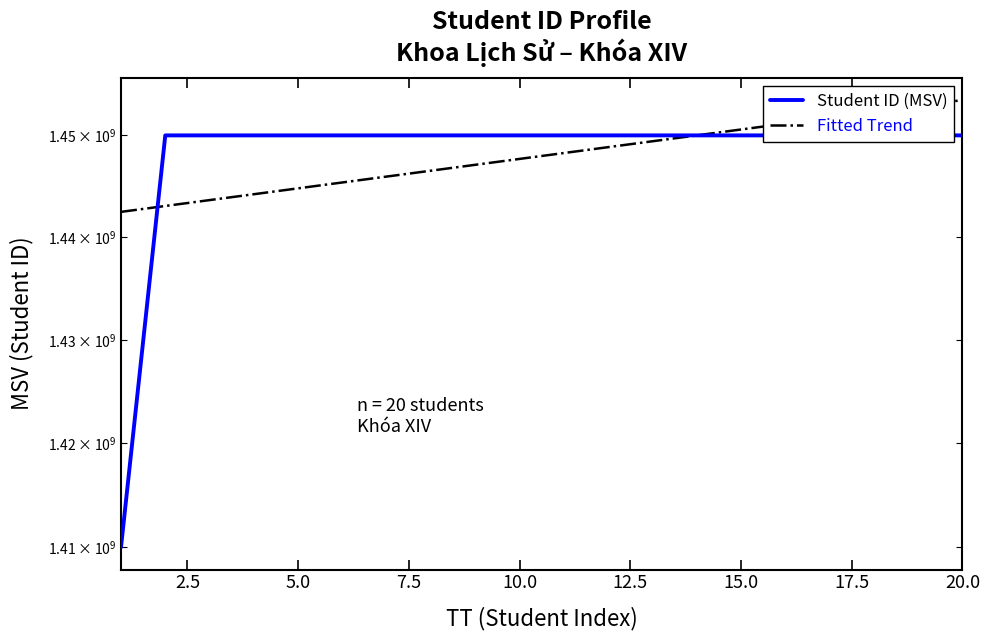

What is the maximum value shown in the chart?

1453481301.3